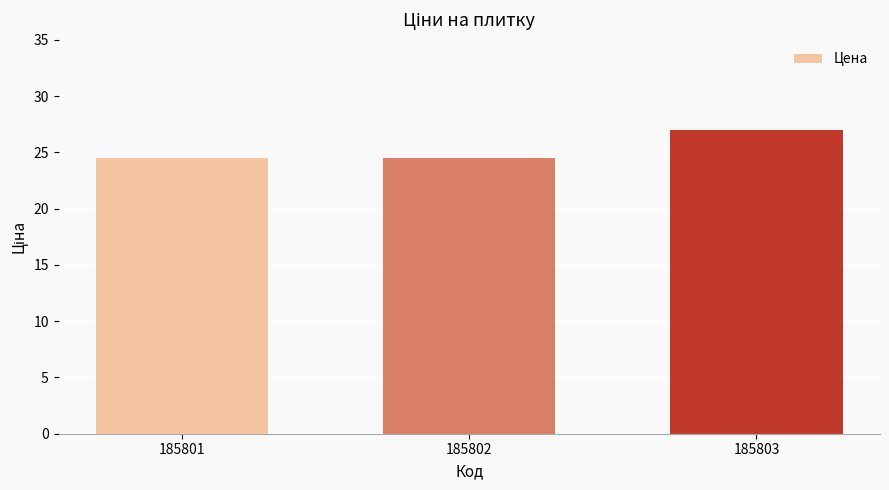

True or false: the data shows 27.0 at 185803.

True